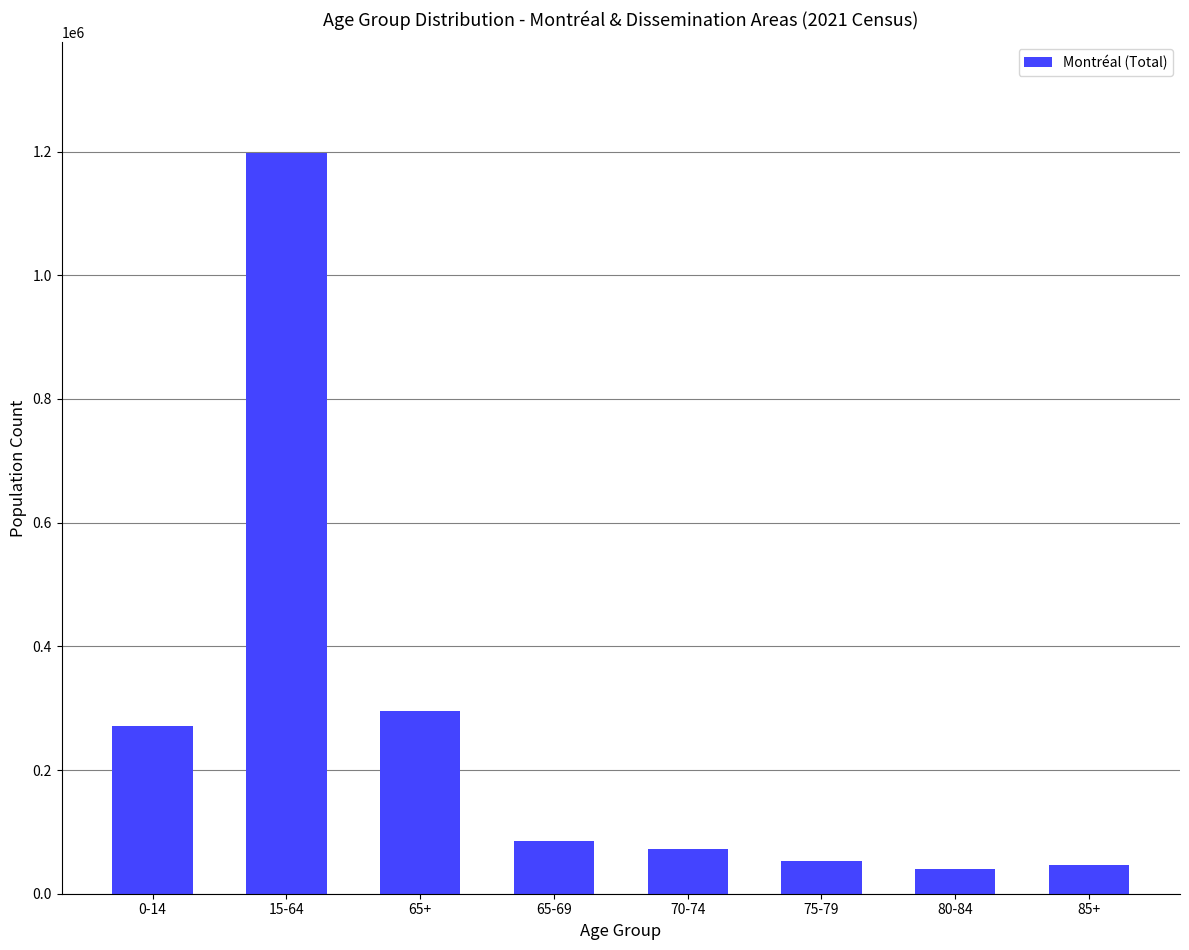

What is the difference between the maximum and minimum values?

1157650